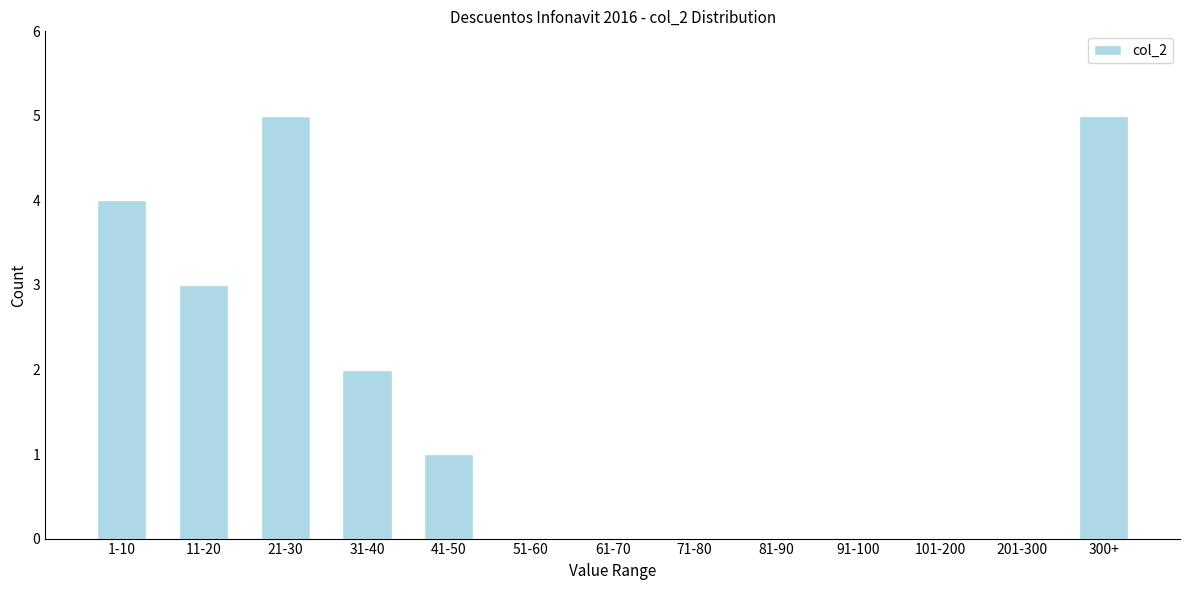

Reading right to left, extract all data points from this chart.

300+=5	201-300=0	101-200=0	91-100=0	81-90=0	71-80=0	61-70=0	51-60=0	41-50=1	31-40=2	21-30=5	11-20=3	1-10=4